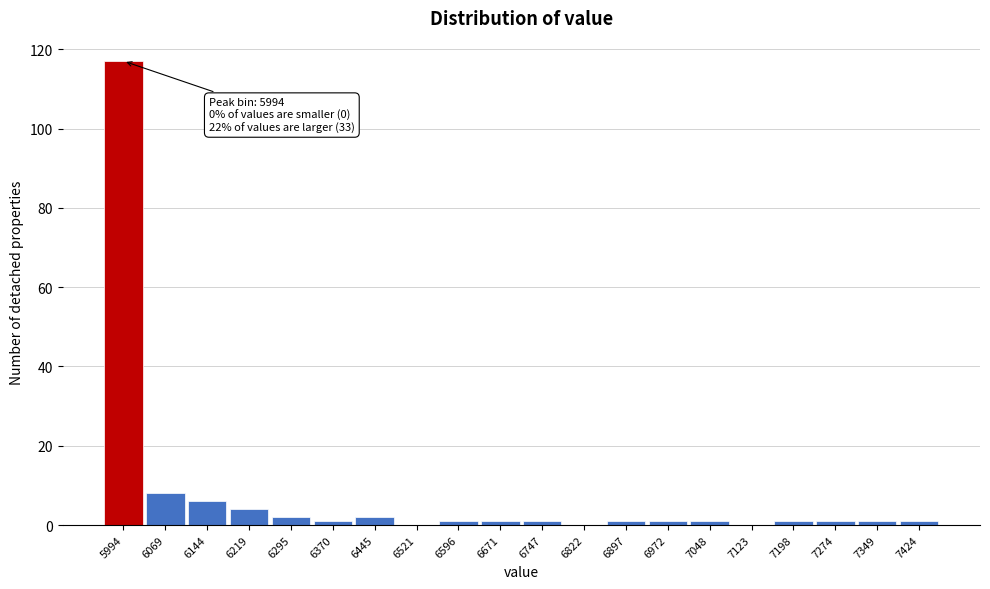

Reading left to right, transcribe all the data shown in this chart.

5994=117	6069=8	6144=6	6219=4	6295=2	6370=1	6445=2	6521=0	6596=1	6671=1	6747=1	6822=0	6897=1	6972=1	7048=1	7123=0	7198=1	7274=1	7349=1	7424=1